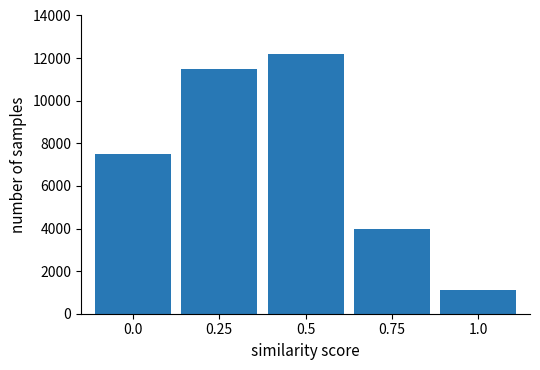

Reading left to right, what are all the values shown in this chart?

0.0=7500	0.25=11500	0.5=12200	0.75=4000	1.0=1100